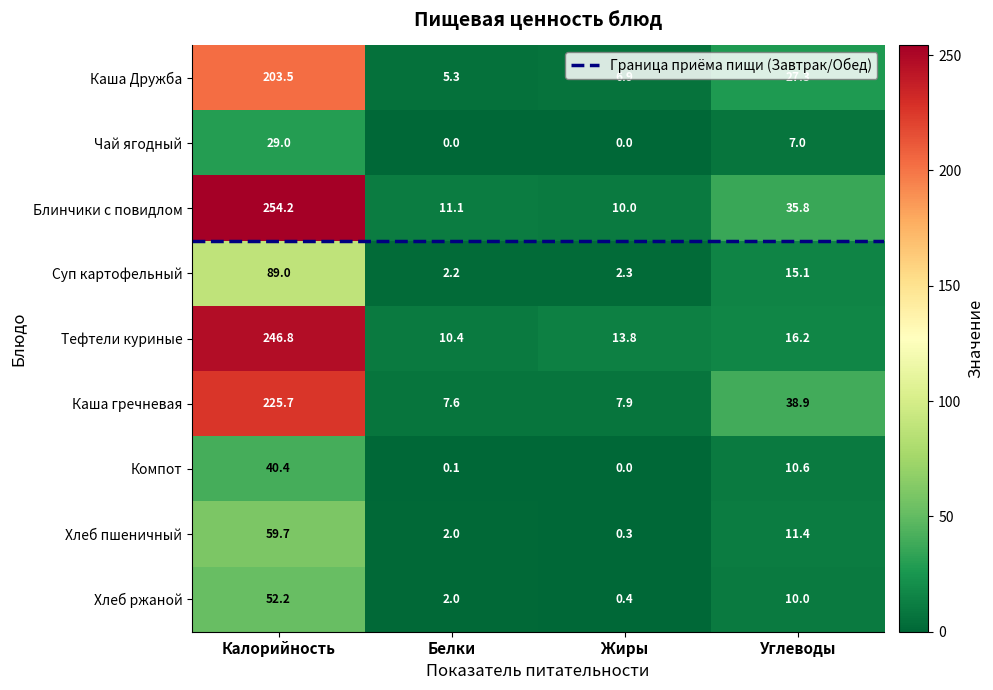

What is the greatest value displayed?

254.2